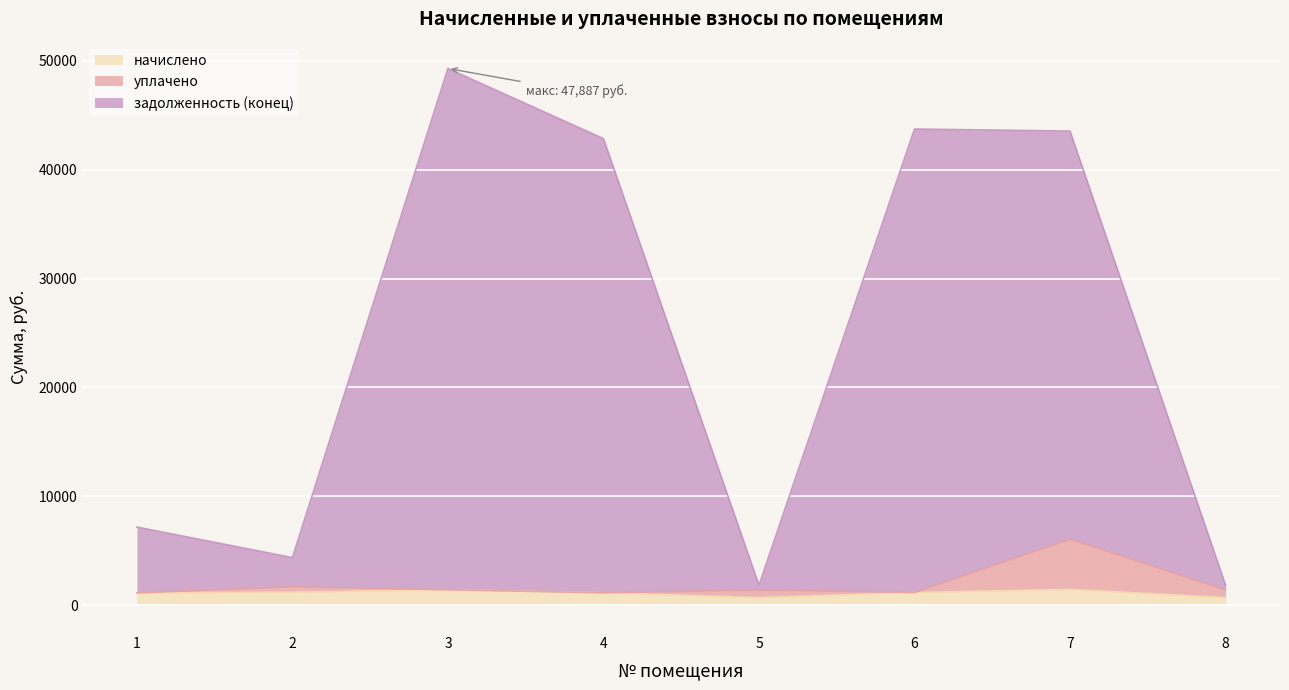

How many distinct data groups are displayed?

3